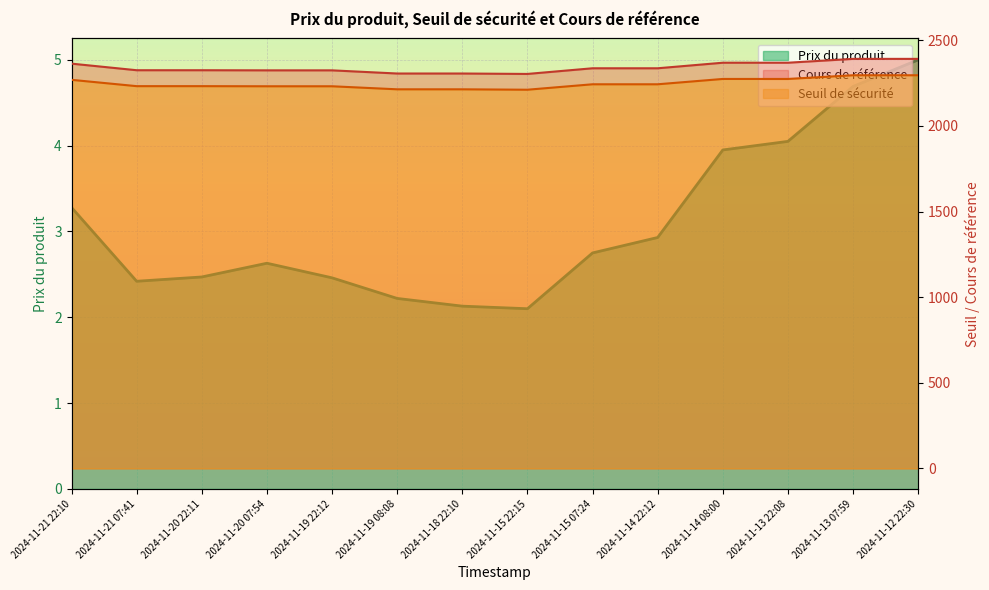

How many categories are shown in the chart?

14